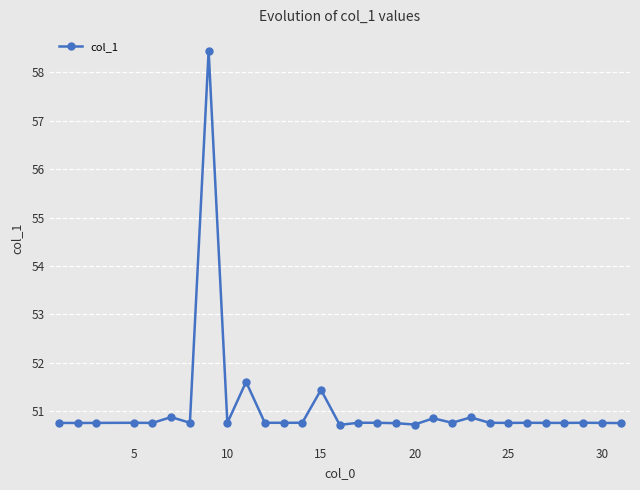

What is the value of the 10th point from the left?

51.6